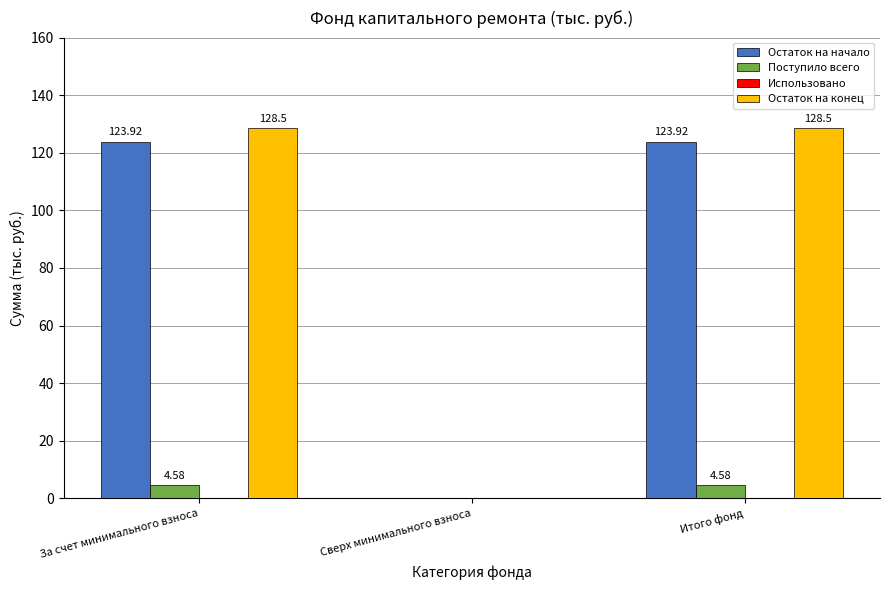

What is the sum of the Остаток на начало values at Сверх минимального взноса and За счет минимального взноса?

123.9